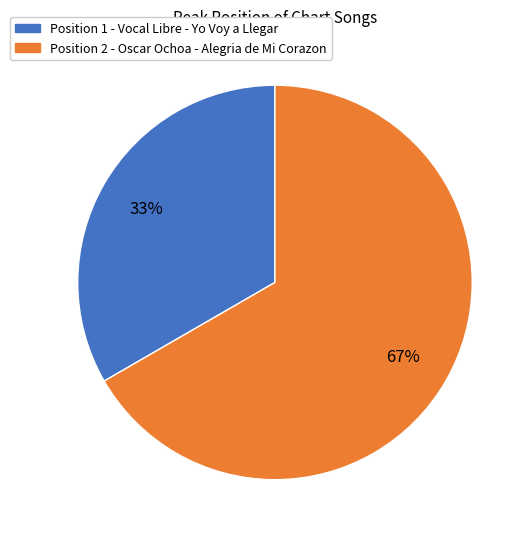

What percentage is the Position 1 - Vocal Libre - Yo Voy a Llegar slice, to the nearest percent?

33%